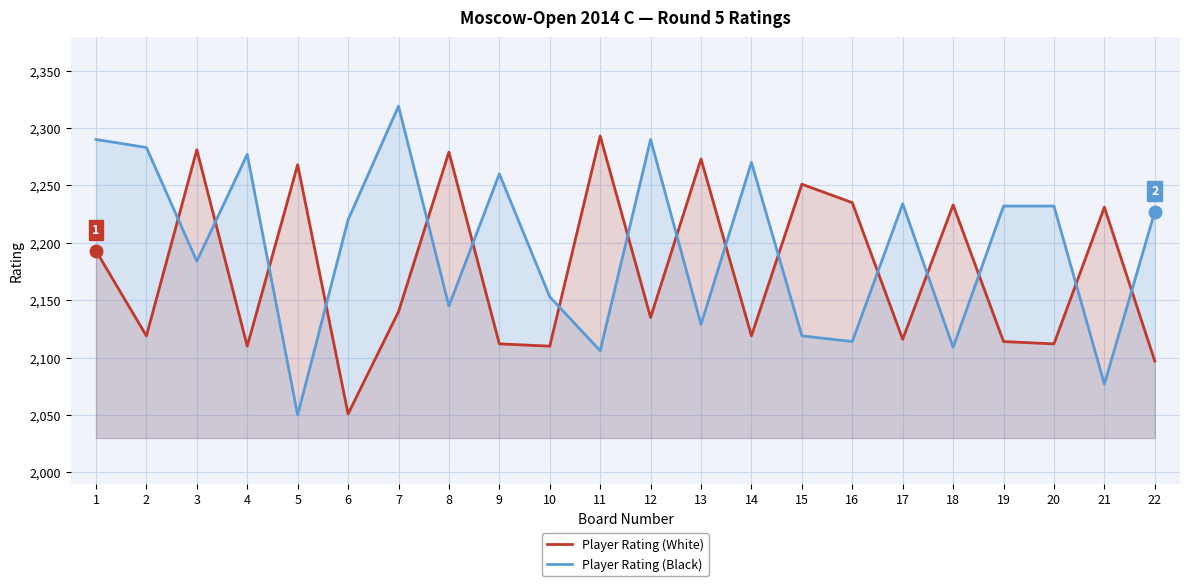

Is it true that Player Rating (Black) equals 2290 at 12?

True